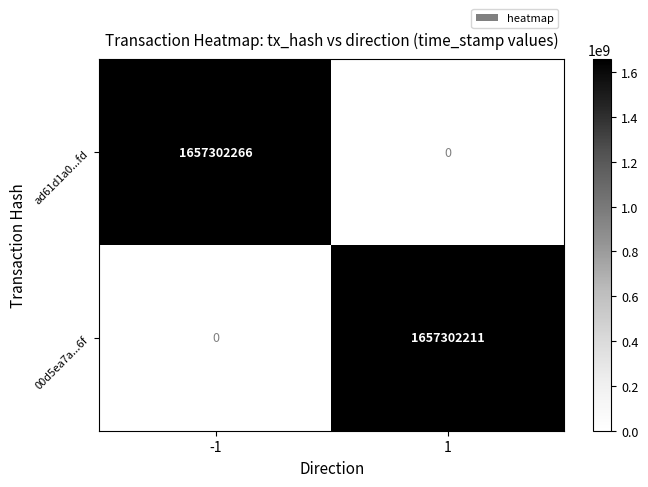

Reading left to right, transcribe all the data shown in this chart.

ad61d1a0...fd: -1=1657302266	1=0
00d5ea7a...6f: -1=0	1=1657302211